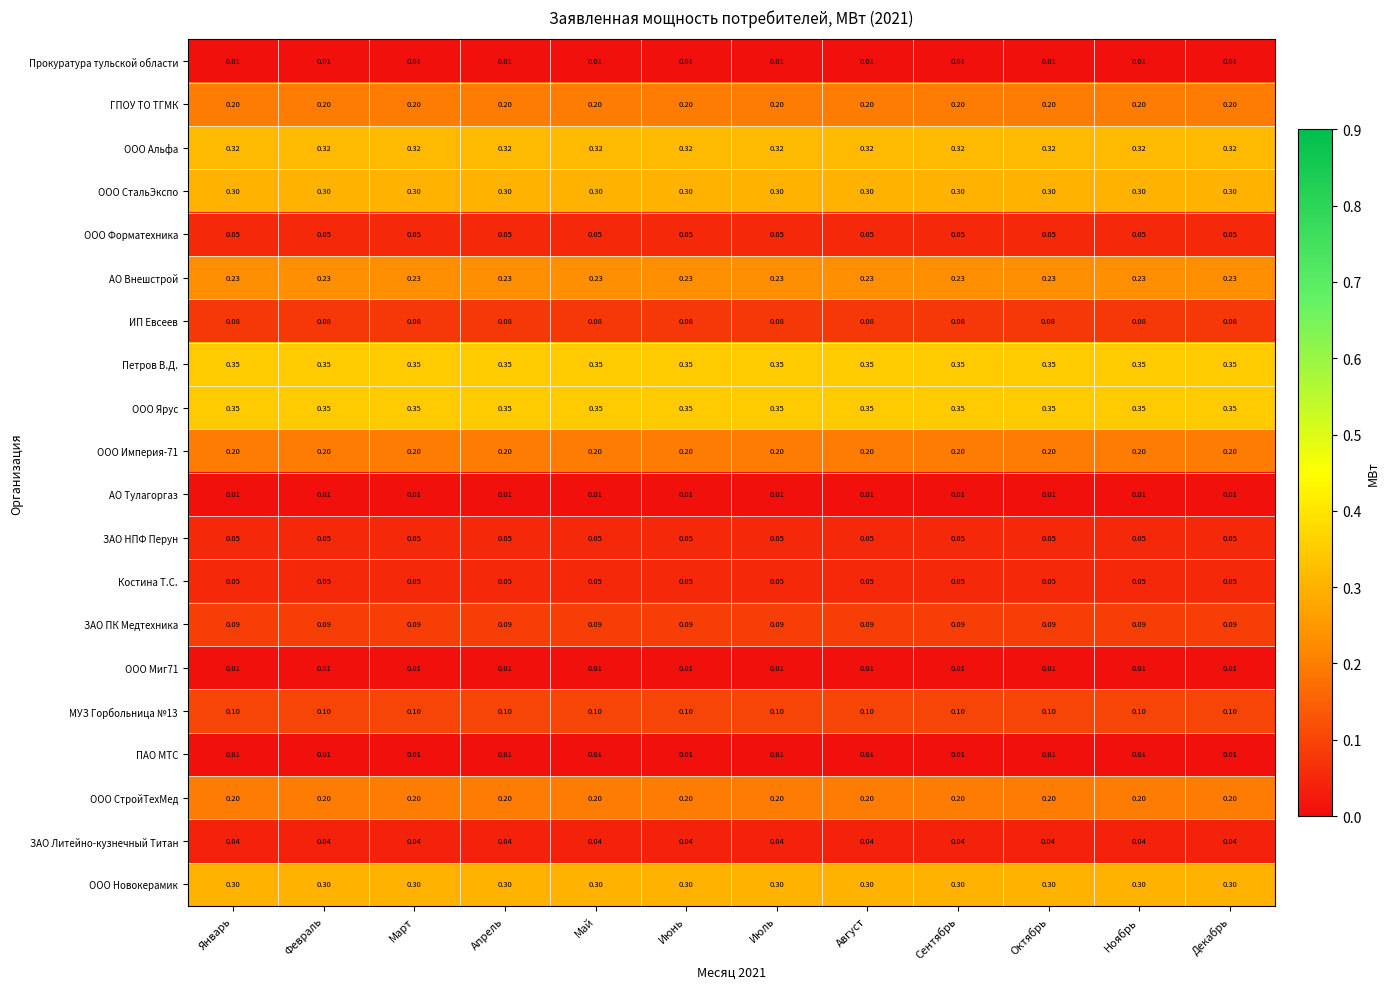

Is the value of ООО СтройТехМед at Июнь greater than the value of ООО СтальЭкспо at Апрель?

No